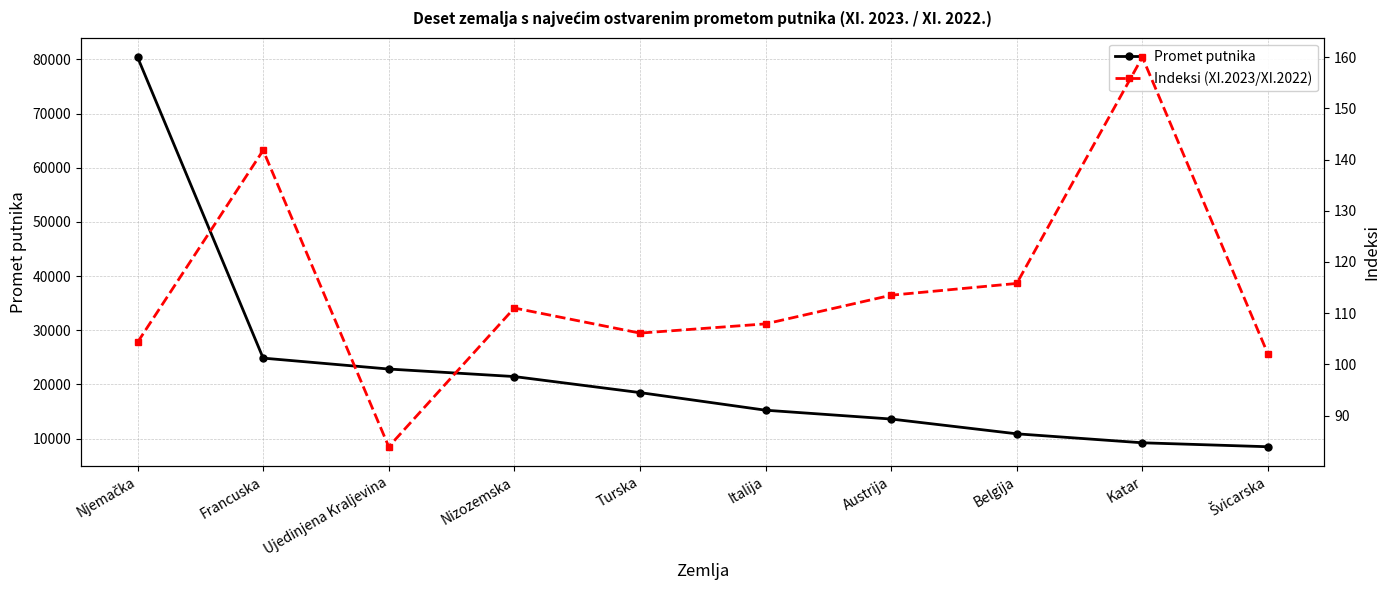

True or false: Indeksi (XI.2023/XI.2022) and Promet putnika cross at least once.

False